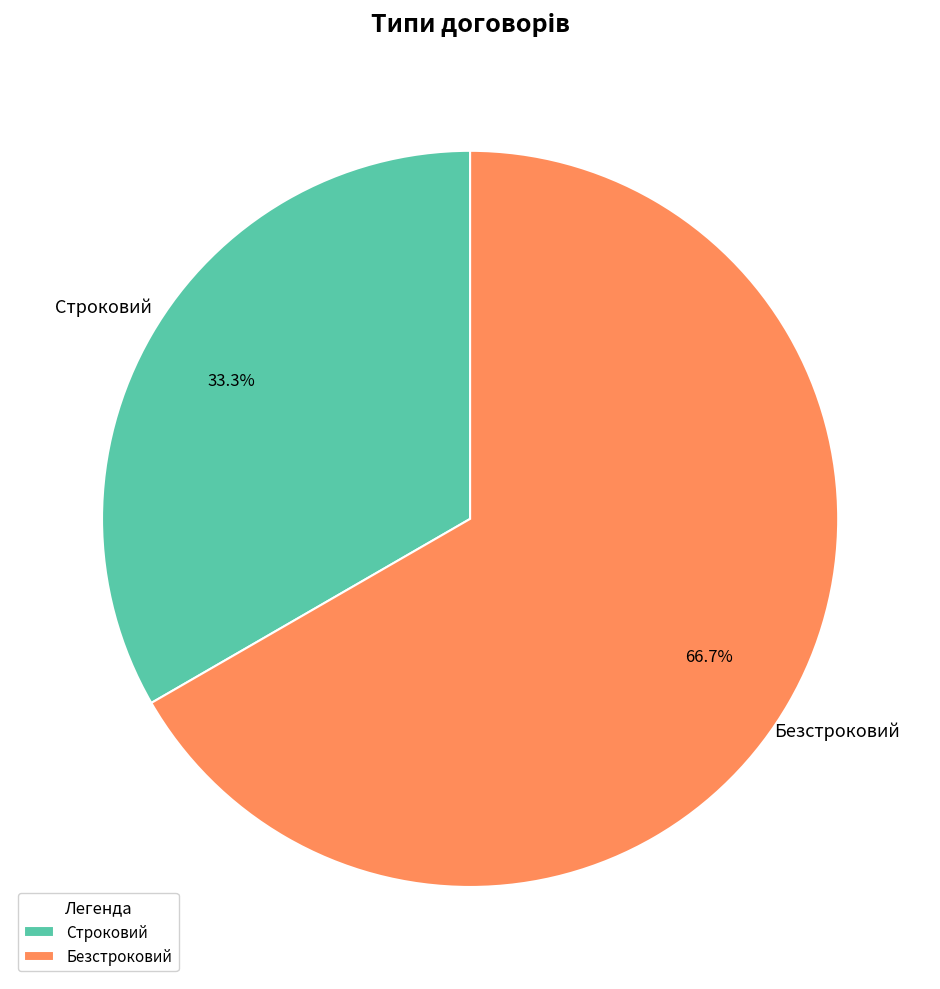

Is Безстроковий the majority of the pie?

Yes